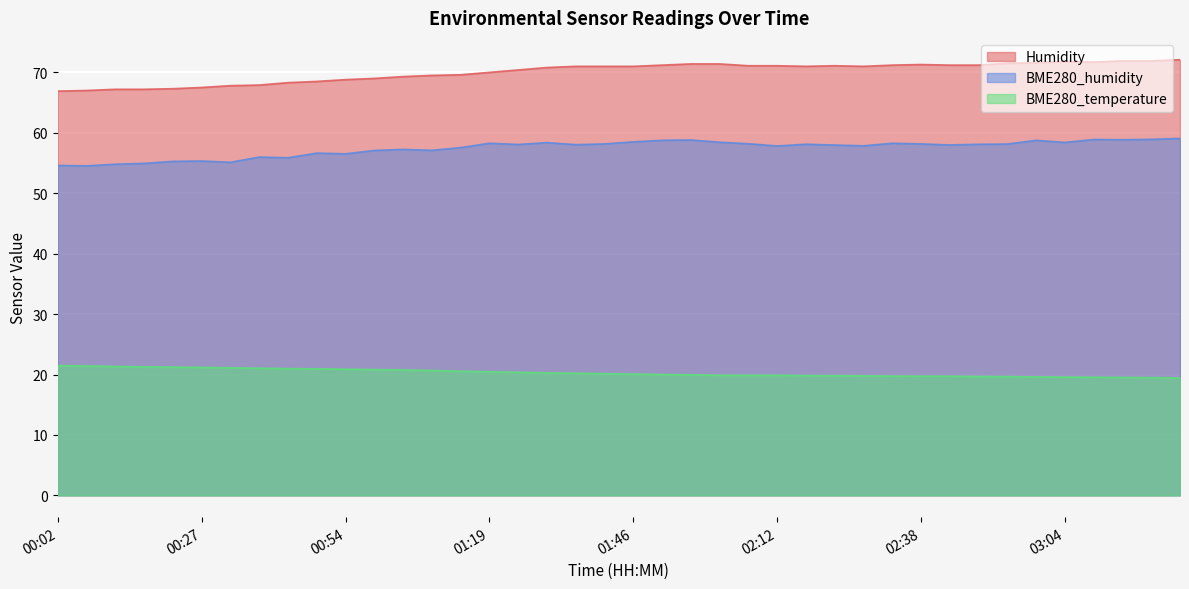

What are all the series names shown in the legend?

Humidity, BME280_humidity, BME280_temperature